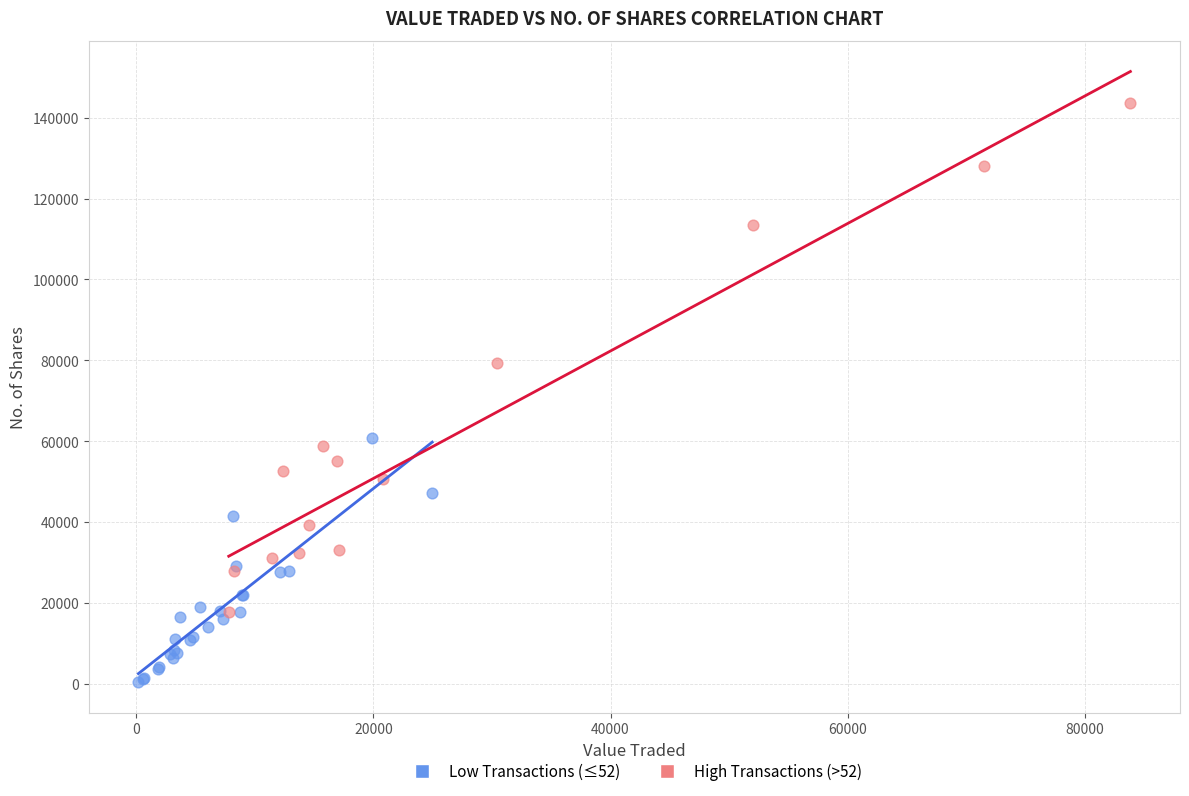

Which series contains the highest Y value?

High Transactions (>52)